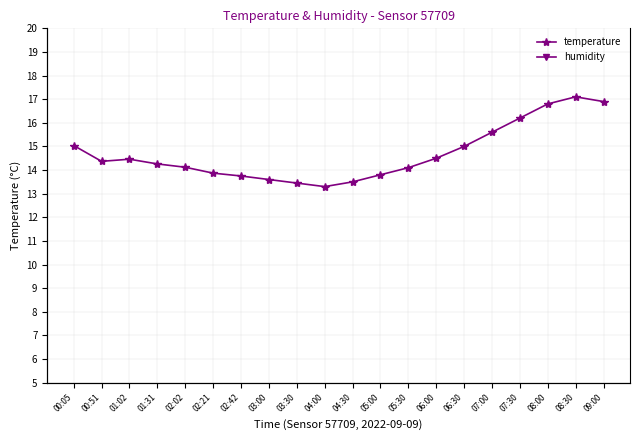

The temperature series shows 16.8 at 08:00. True or false?

True